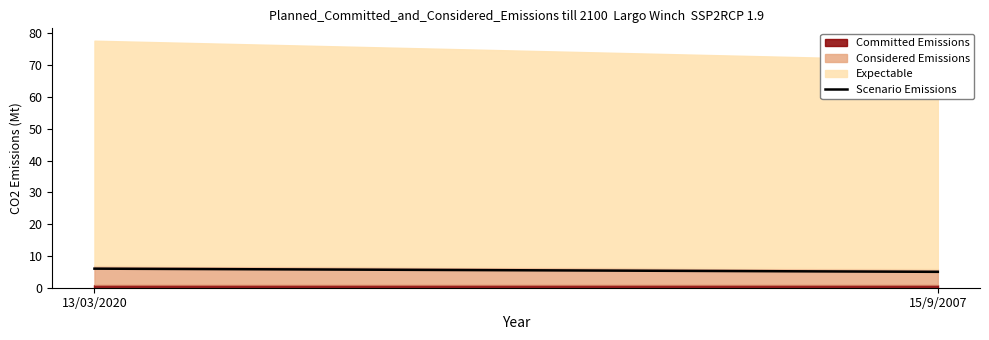

Which has a higher value, 15/9/2007 or 13/03/2020?

13/03/2020